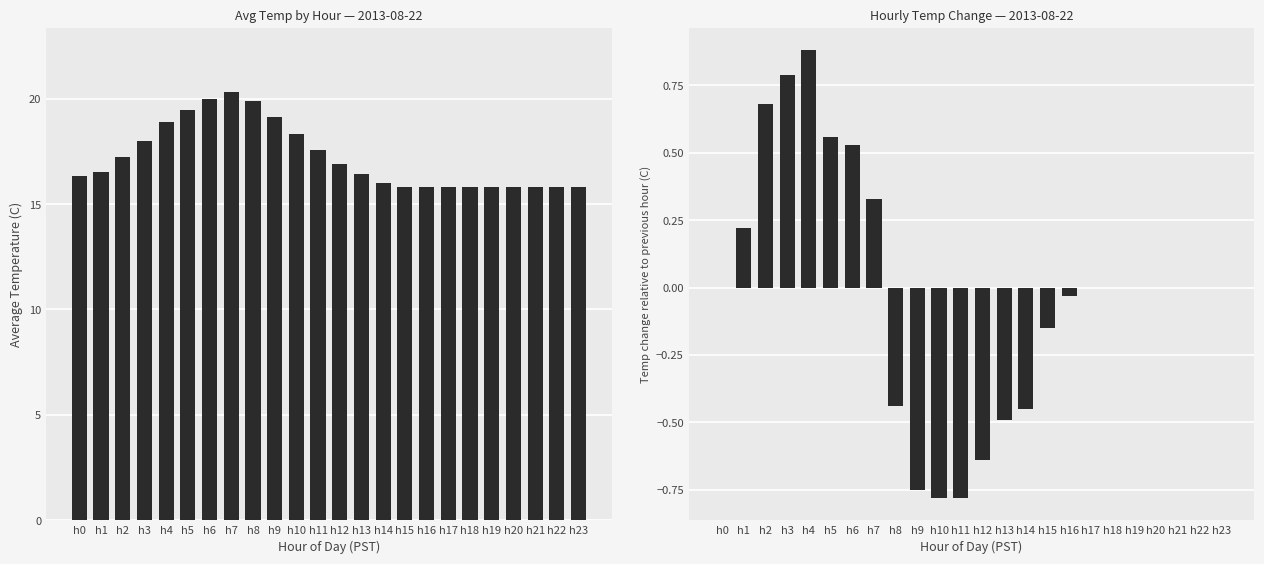

Is the value of Temp Change (C) at h8 greater than the value of Avg Temperature (C) at h23?

No